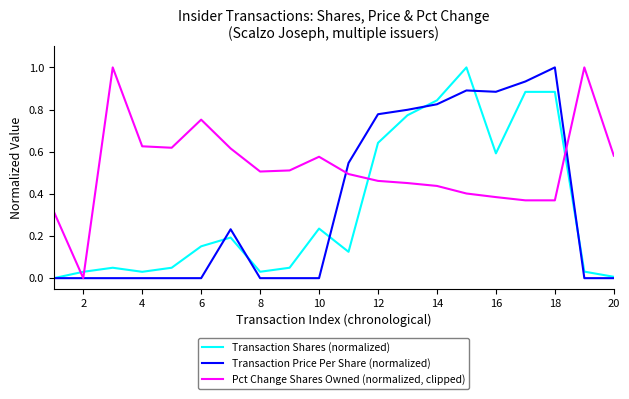

What are all the series names shown in the legend?

Transaction Shares (normalized), Transaction Price Per Share (normalized), Pct Change Shares Owned (normalized, clipped)